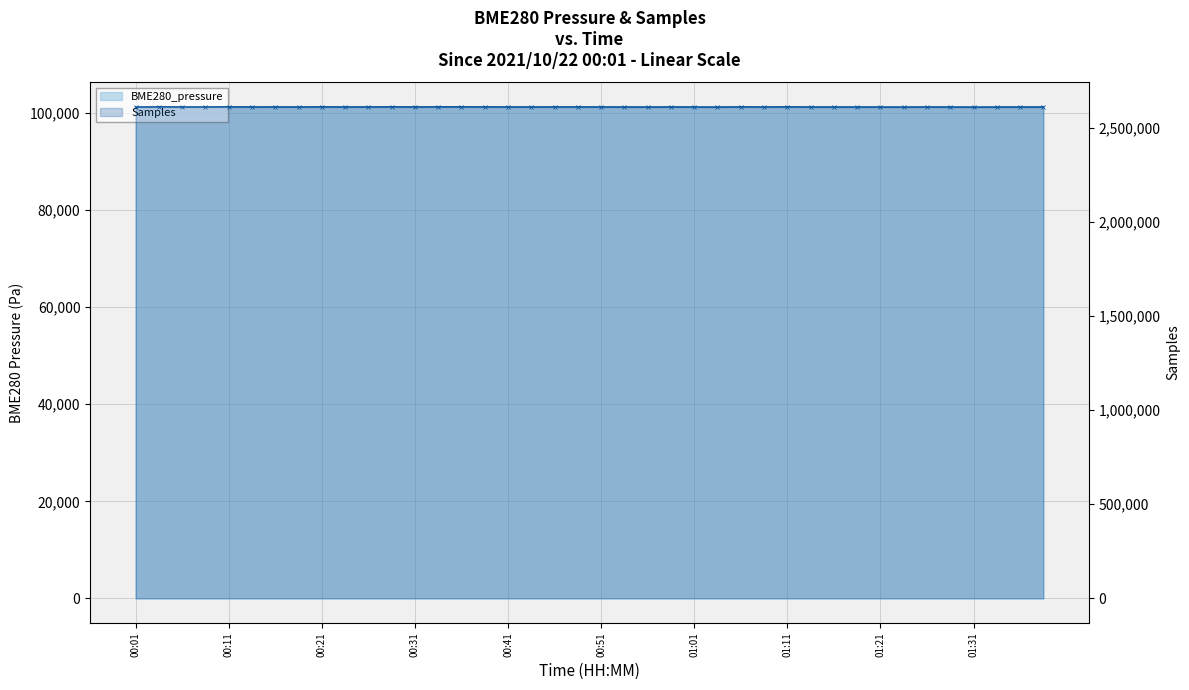

At which category does BME280_pressure reach its first local valley?

00:04